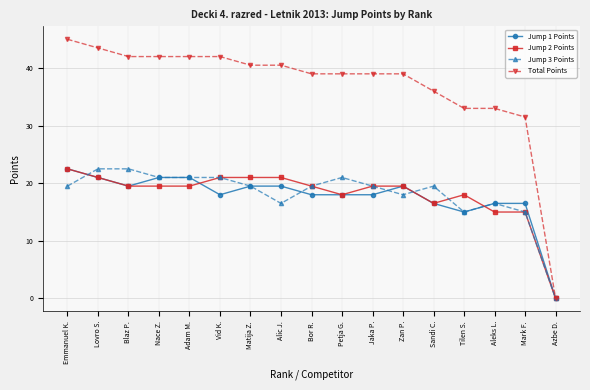

At which label does Jump 2 Points first exceed 19?

Emmanuel K.